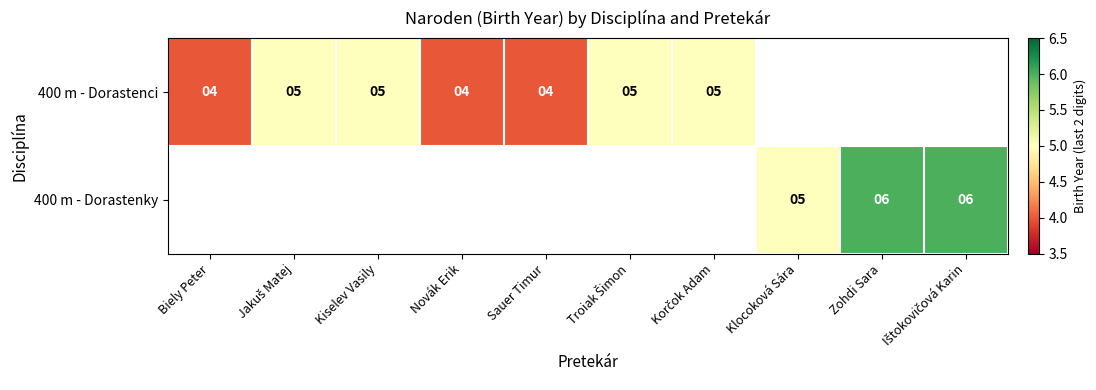

Is it true that 400 m - Dorastenky equals 8 at Zohdi Sara?

False